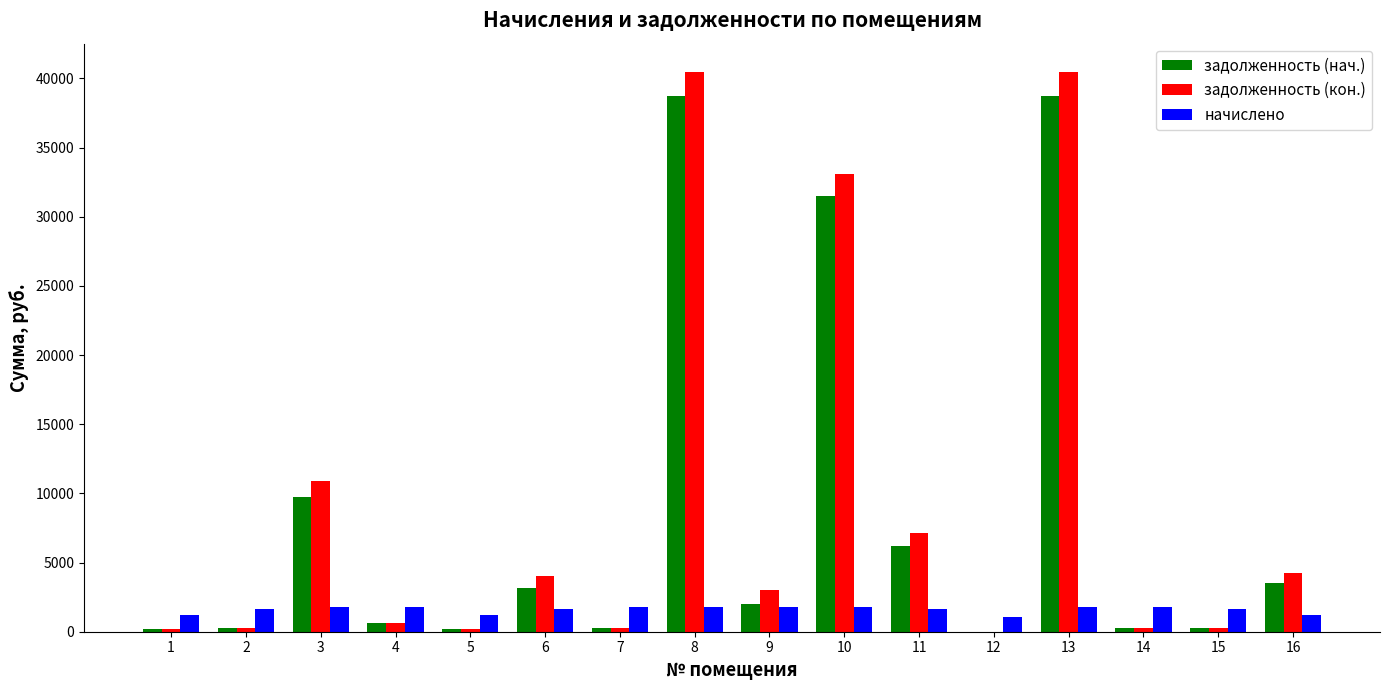

Count the number of data series in this chart.

3